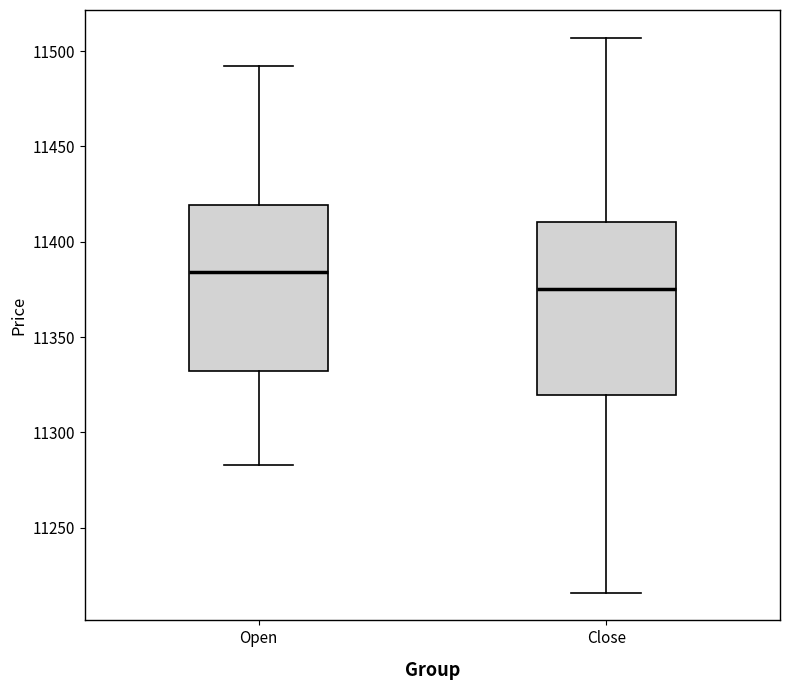

Which box's median line is the lowest?

Close